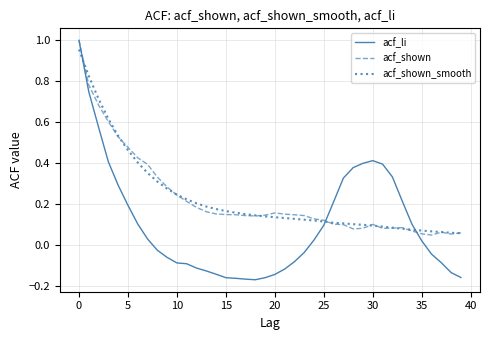

Is the value of acf_shown_smooth at 5 greater than the value of acf_shown at 10?

Yes